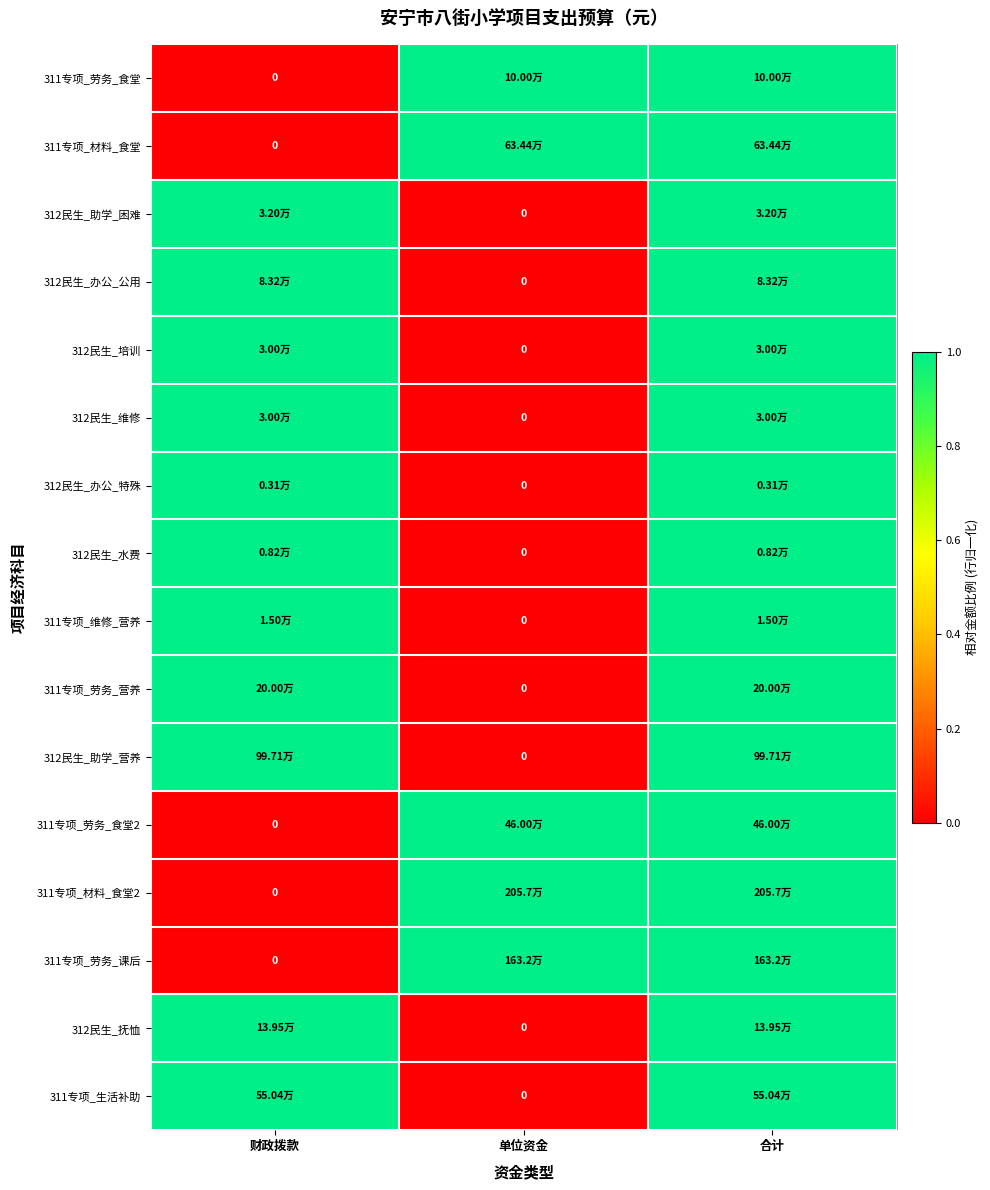

At which category does the chart reach its minimum across all series?

财政拨款